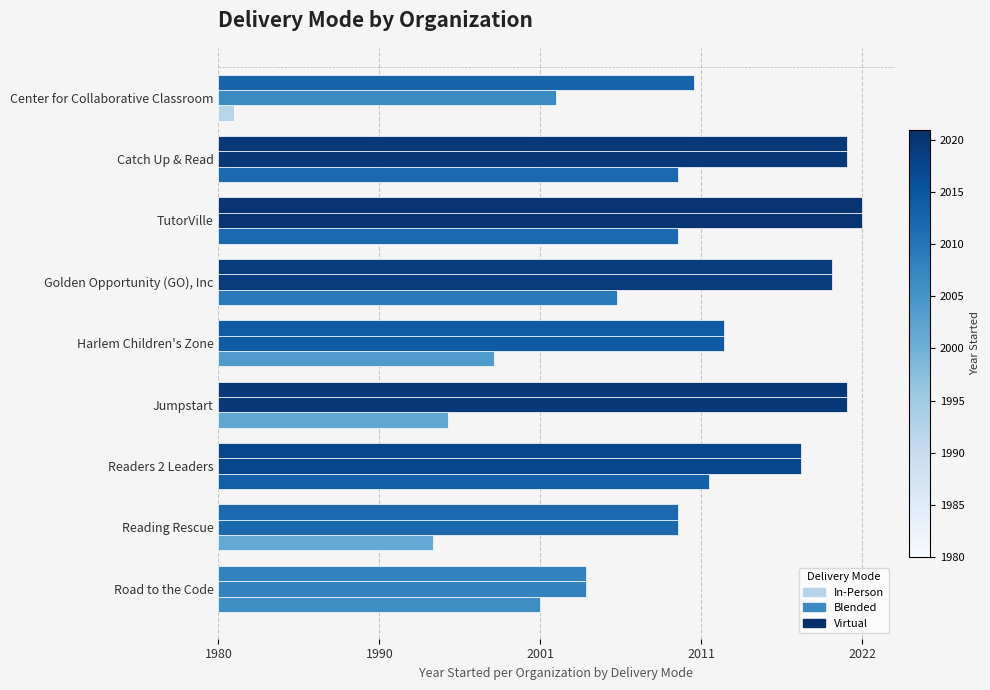

What are all the series names shown in the legend?

In-Person, Blended, Virtual